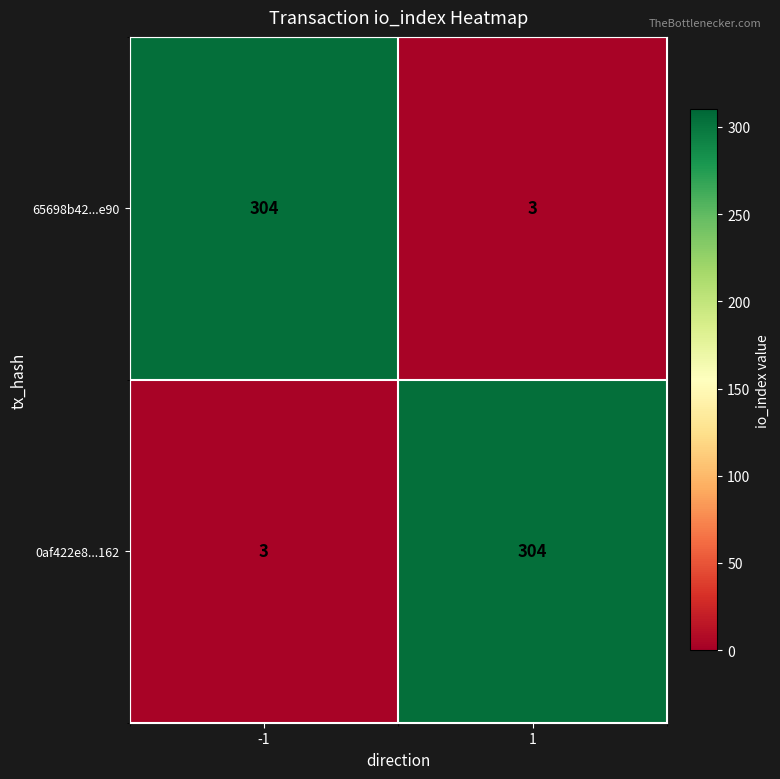

List the labels in order of 65698b42...e90 value, smallest first.

1, -1